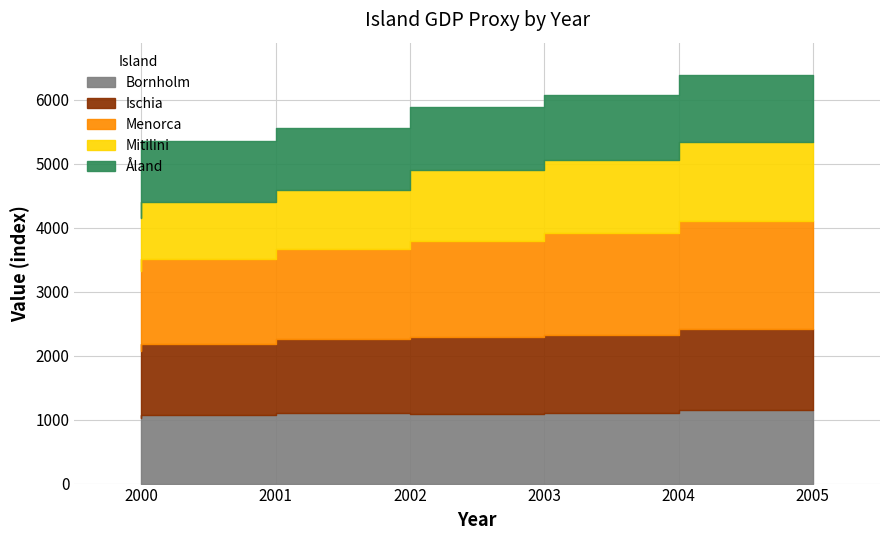

What is the value of the Mitilini point at the 1st from the left?

840.0